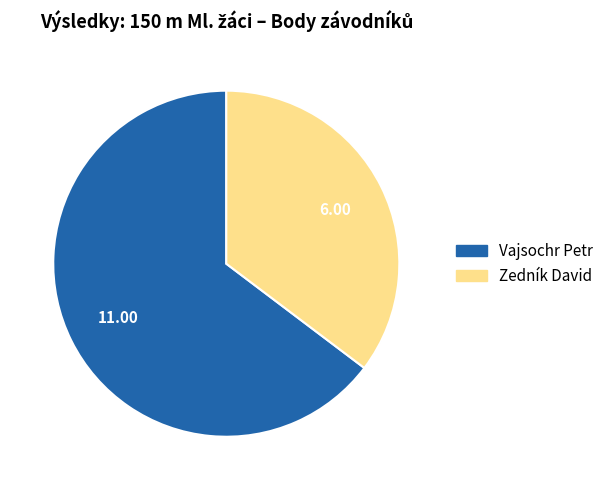

Do Vajsochr Petr and Zedník David together represent more than half of the pie?

Yes